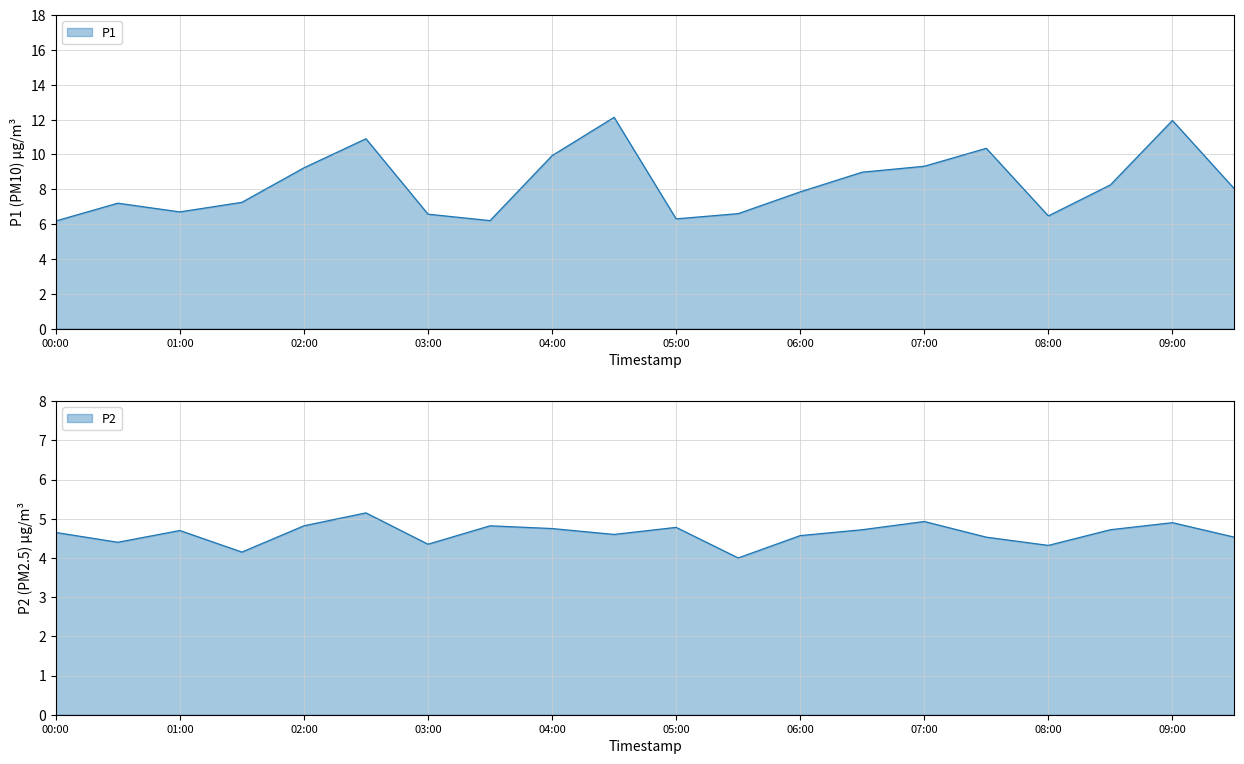

In P1, how many points are higher than both neighbors (excluding endpoints)?

5